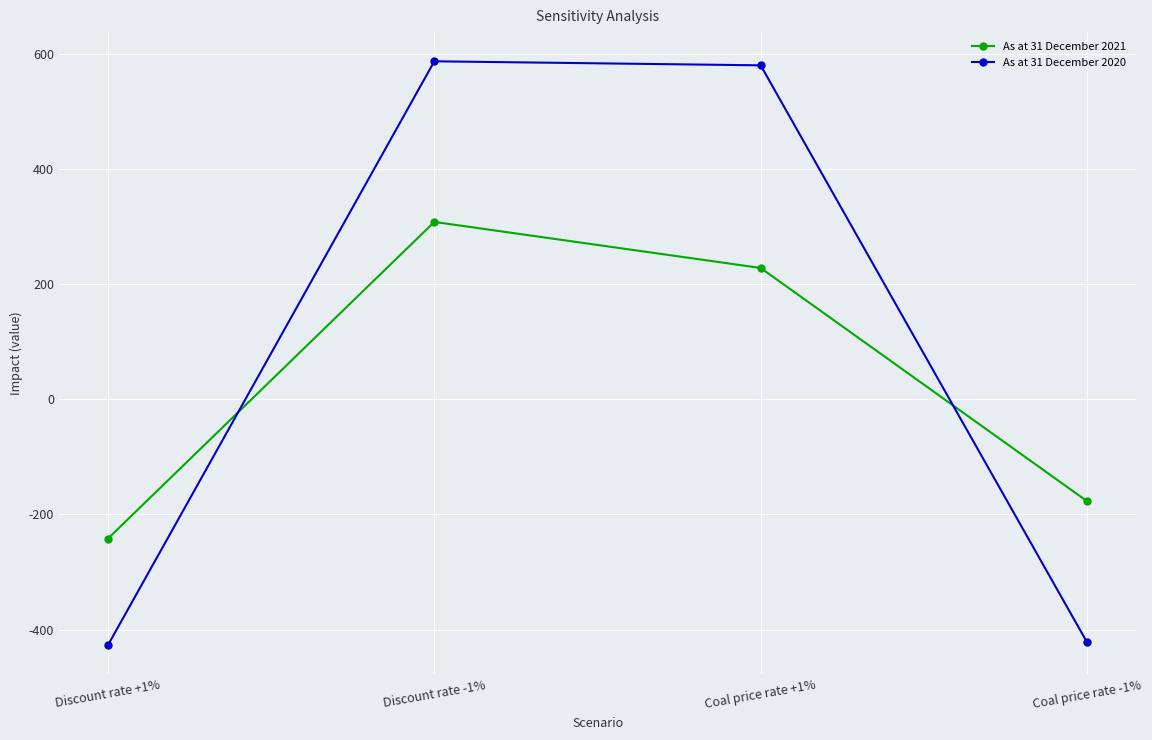

Rank the series by their maximum value, from highest to lowest.

As at 31 December 2020, As at 31 December 2021